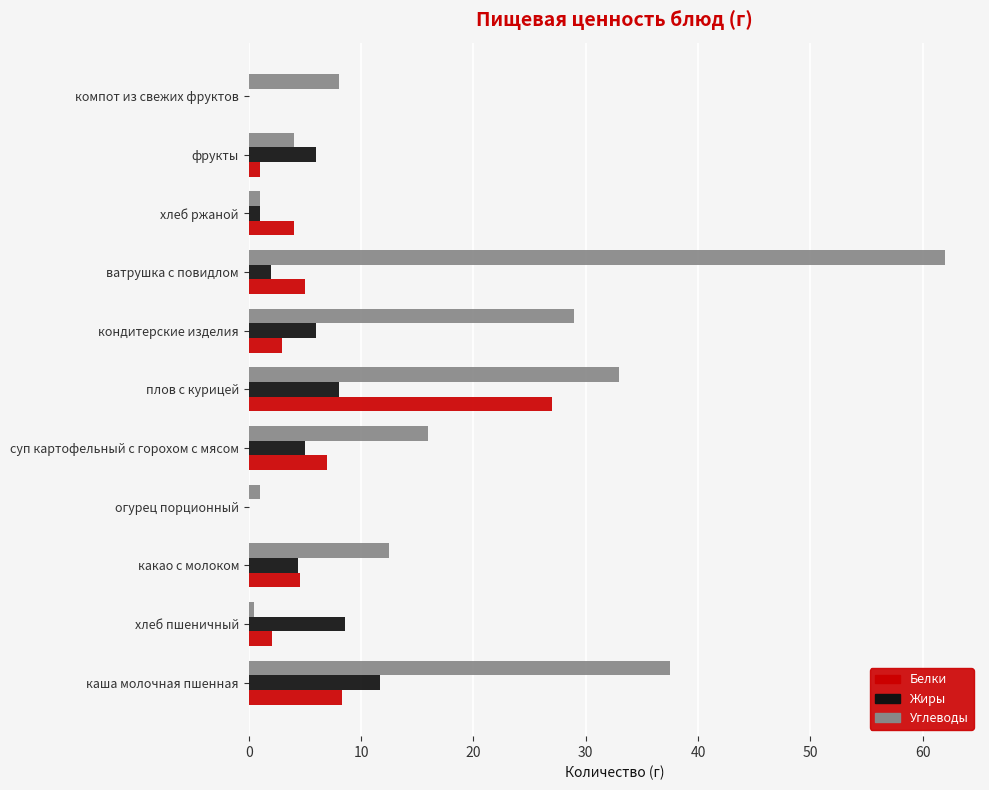

Read the Жиры value at ватрушка с повидлом.

2.0